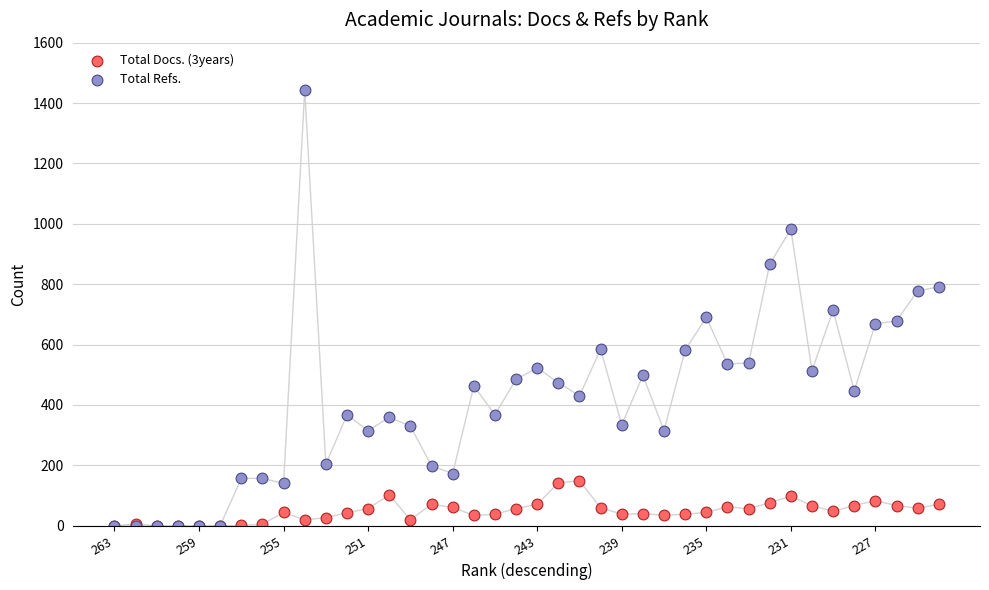

What are all the series names shown in the legend?

Total Docs. (3years), Total Refs.